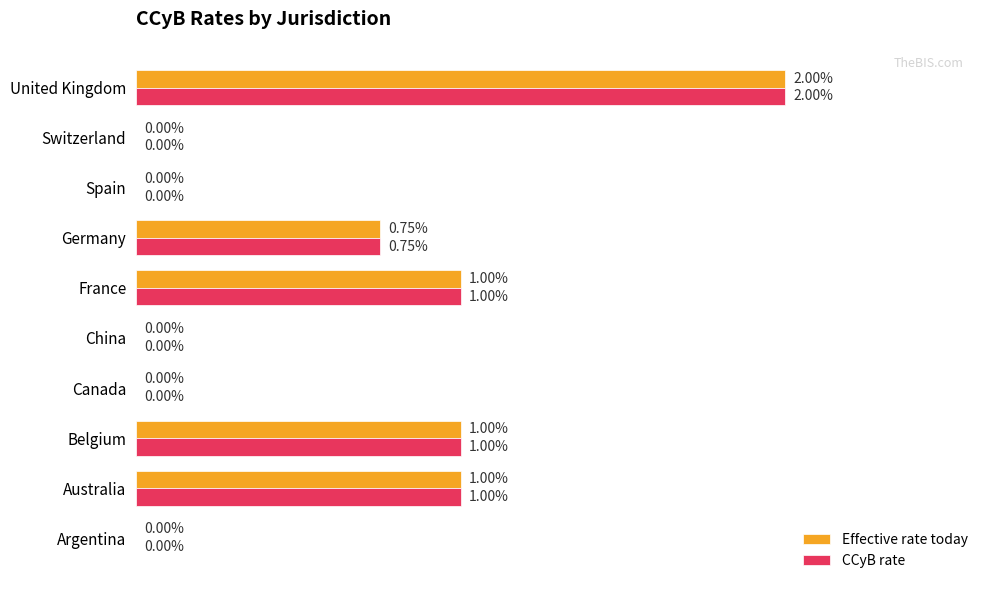

At which label does CCyB rate reach its peak?

United Kingdom